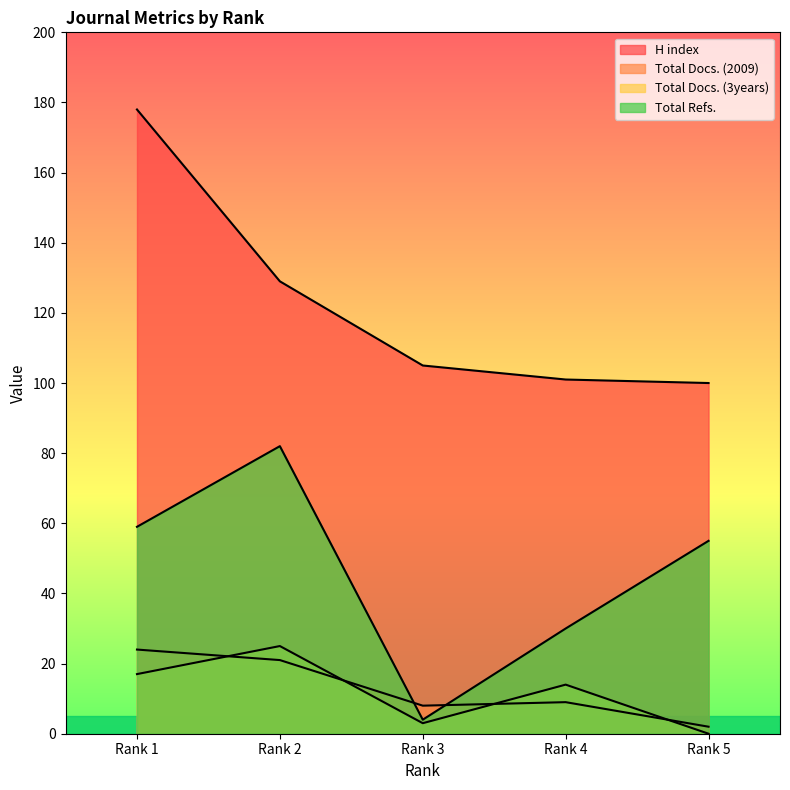

Where is Total Docs. (2009) nearest to the value 13?

Rank 4